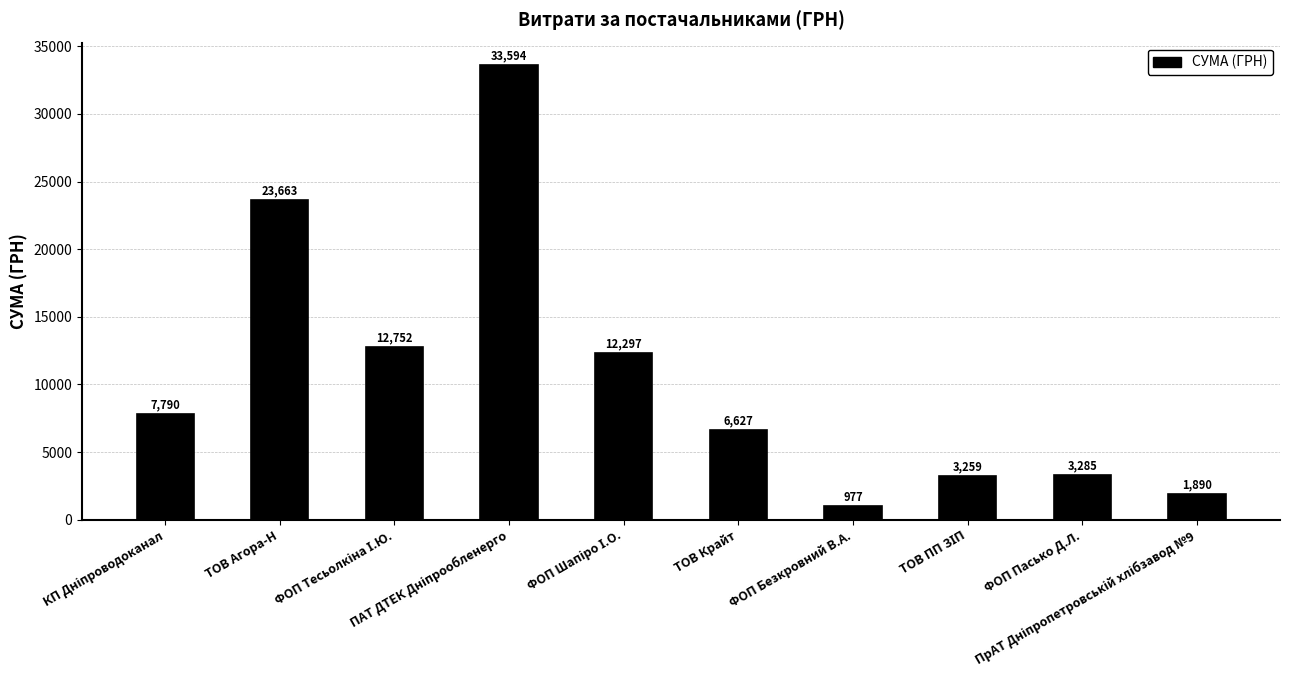

What is the difference between the second highest and minimum values?

22686.0